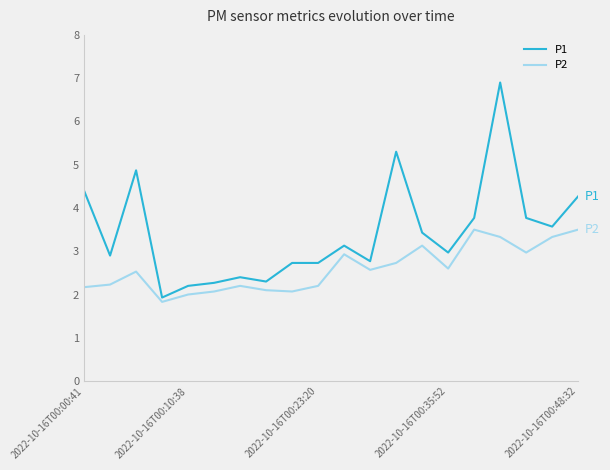

At how many categories does at least one series exceed 6?

1